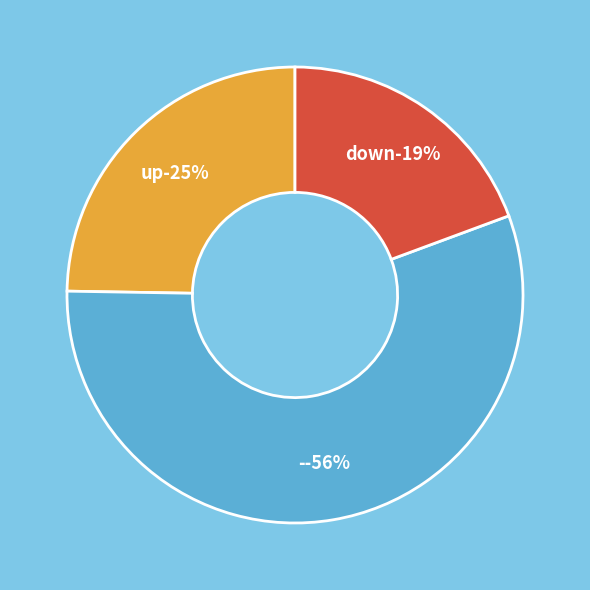

To the nearest percent, what is the average slice percentage?

33%